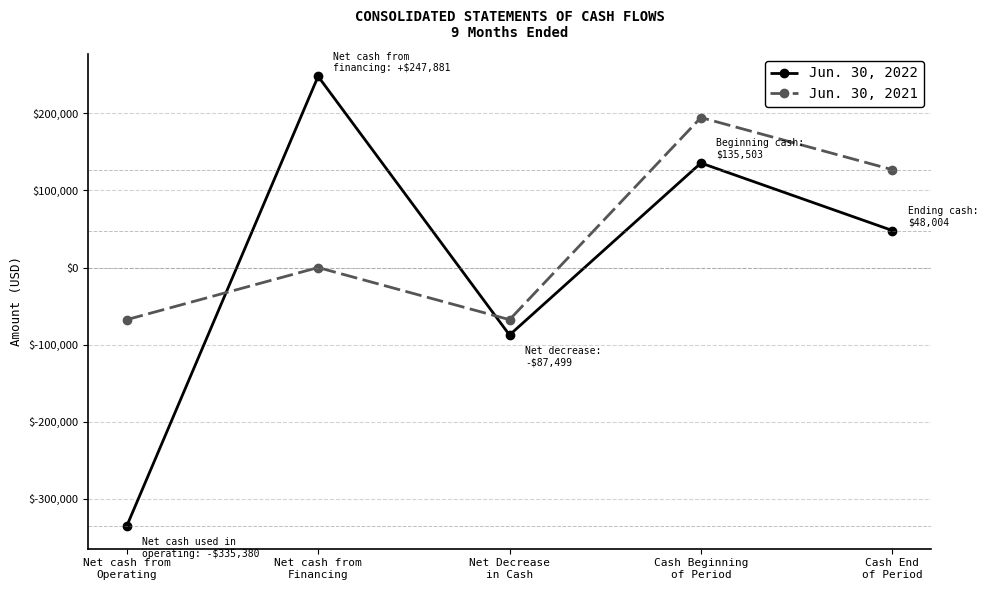

What is the total value across all series at Net cash from
Financing?

247881